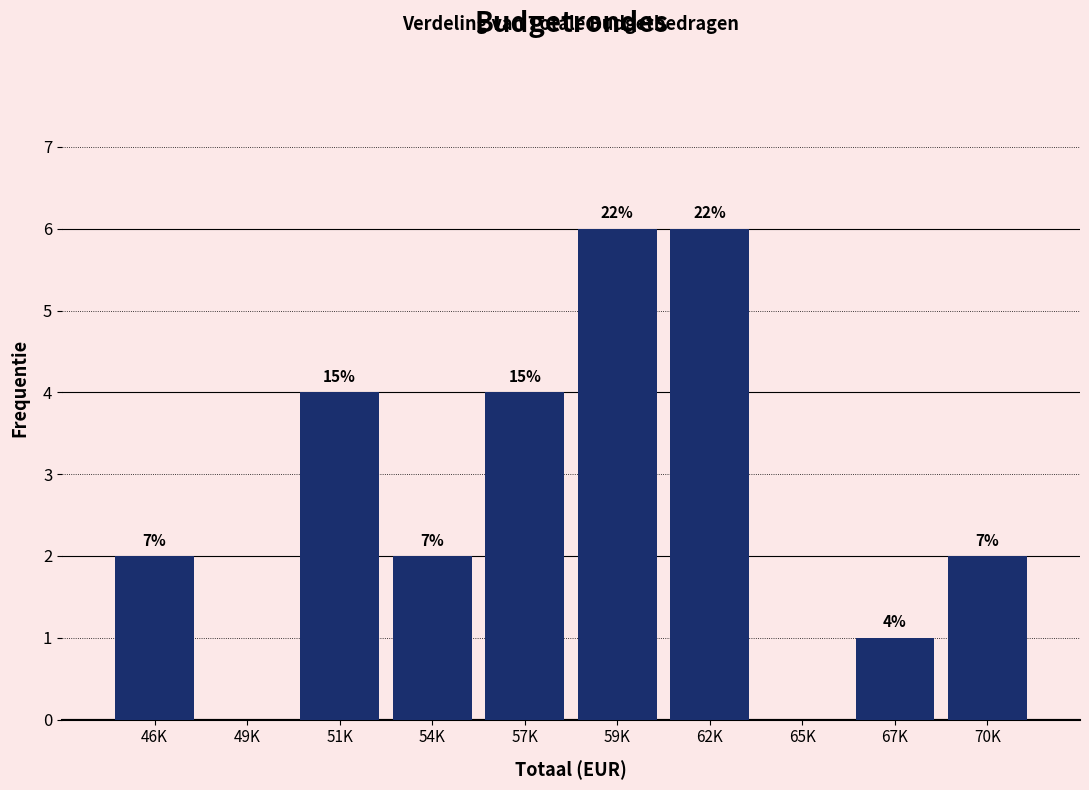

Are the bars horizontal?

No